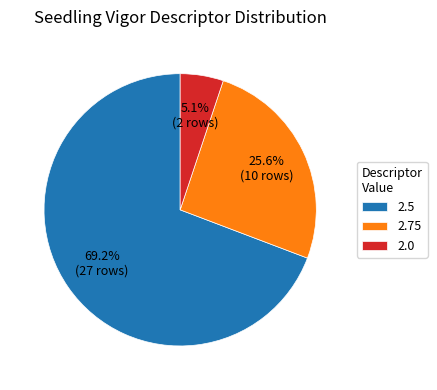

To the nearest percent, what percentage of the pie is 2.5?

69%